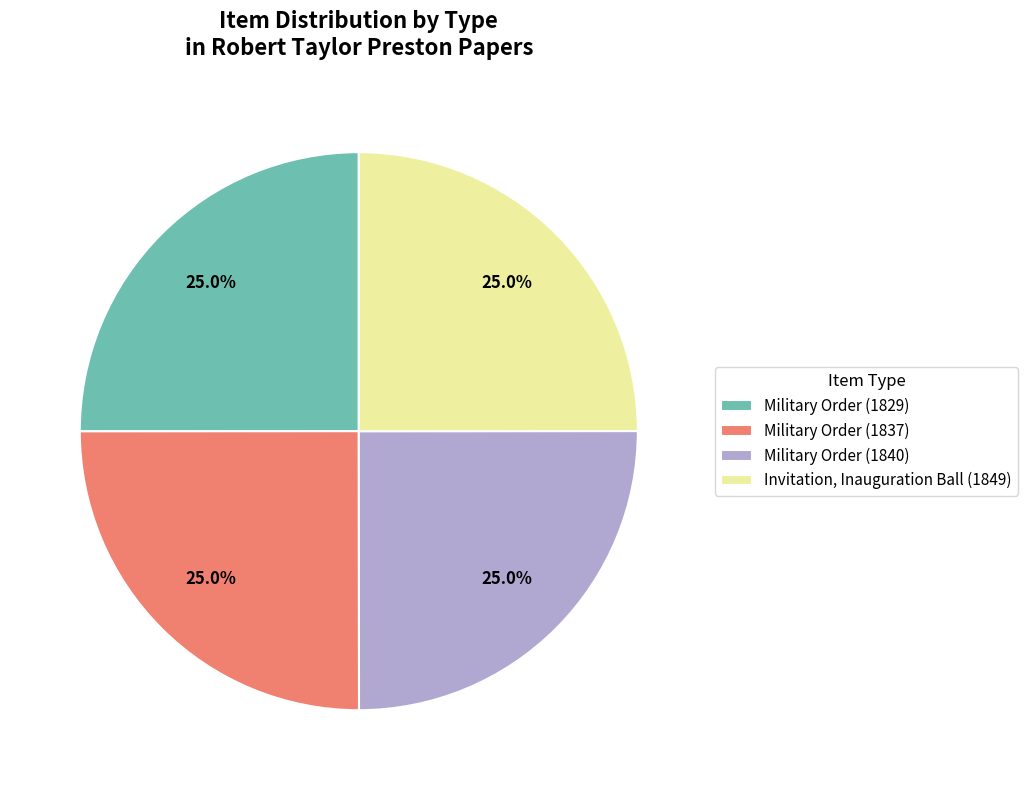

How many segments does this pie chart have?

4